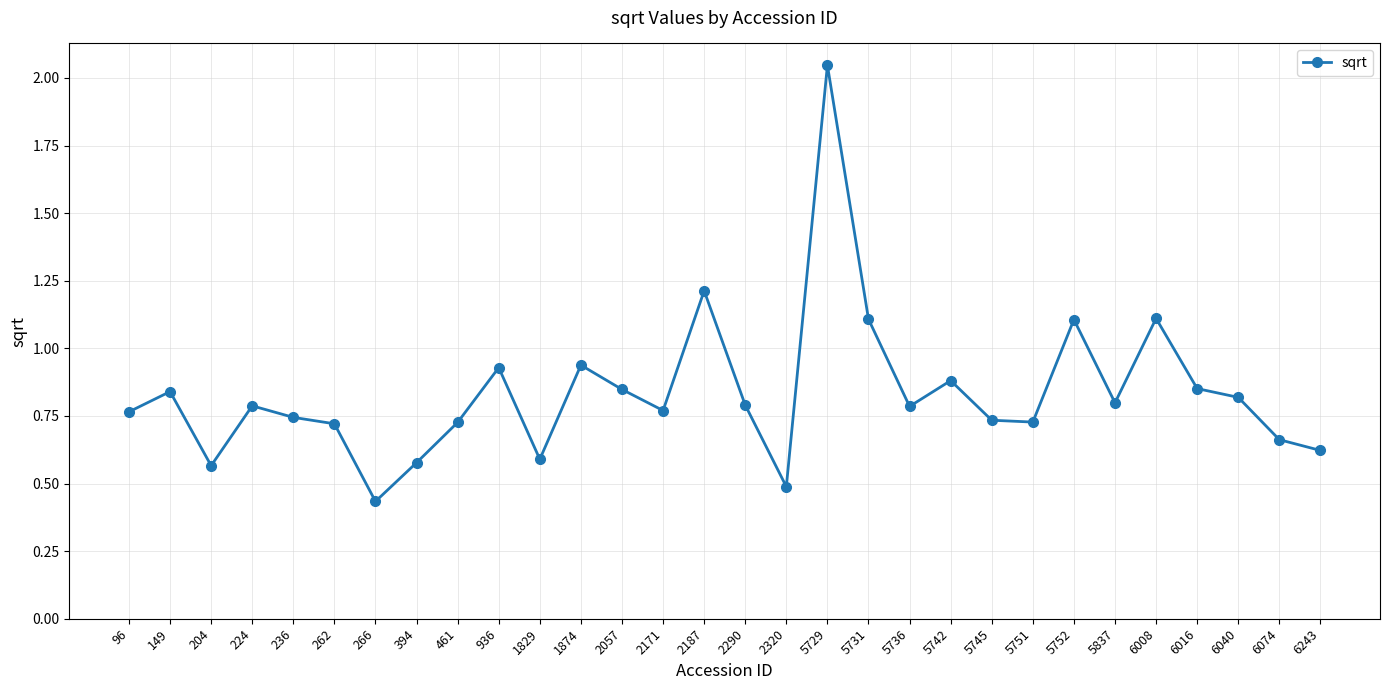

What is the change in value from 266 to 6016?

+0.4